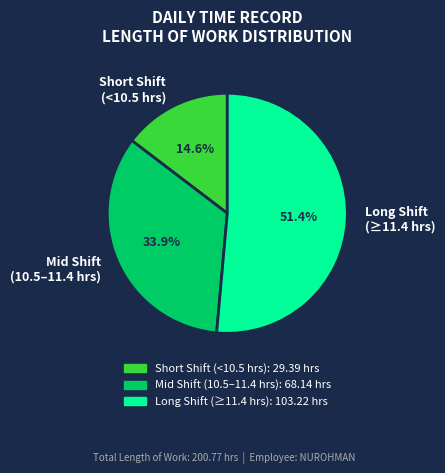

To the nearest percent, what is the average slice percentage?

33%